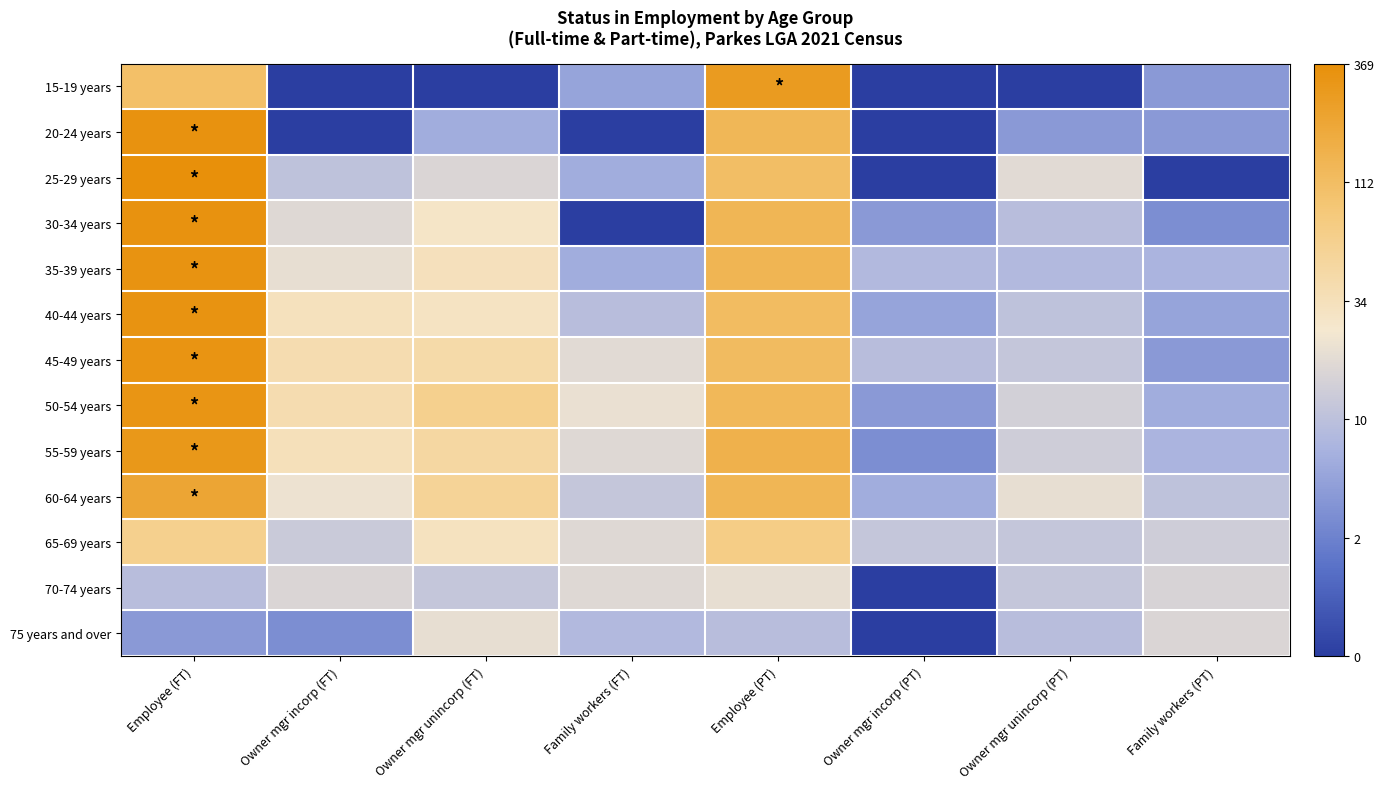

Reading left to right, what are all the values shown in this chart?

15-19 years: Employee (FT)=4.7	Owner mgr incorp (FT)=0.0	Owner mgr unincorp (FT)=0.0	Family workers (FT)=1.8	Employee (PT)=5.6	Owner mgr incorp (PT)=0.0	Owner mgr unincorp (PT)=0.0	Family workers (PT)=1.6
20-24 years: Employee (FT)=5.8	Owner mgr incorp (FT)=0.0	Owner mgr unincorp (FT)=1.9	Family workers (FT)=0.0	Employee (PT)=4.9	Owner mgr incorp (PT)=0.0	Owner mgr unincorp (PT)=1.6	Family workers (PT)=1.6
25-29 years: Employee (FT)=5.9	Owner mgr incorp (FT)=2.4	Owner mgr unincorp (FT)=2.8	Family workers (FT)=1.9	Employee (PT)=4.7	Owner mgr incorp (PT)=0.0	Owner mgr unincorp (PT)=2.9	Family workers (PT)=0.0
30-34 years: Employee (FT)=5.8	Owner mgr incorp (FT)=2.9	Owner mgr unincorp (FT)=3.4	Family workers (FT)=0.0	Employee (PT)=4.9	Owner mgr incorp (PT)=1.6	Owner mgr unincorp (PT)=2.3	Family workers (PT)=1.4
35-39 years: Employee (FT)=5.8	Owner mgr incorp (FT)=3.0	Owner mgr unincorp (FT)=3.5	Family workers (FT)=1.9	Employee (PT)=4.9	Owner mgr incorp (PT)=2.2	Owner mgr unincorp (PT)=2.2	Family workers (PT)=2.1
40-44 years: Employee (FT)=5.8	Owner mgr incorp (FT)=3.5	Owner mgr unincorp (FT)=3.4	Family workers (FT)=2.3	Employee (PT)=4.7	Owner mgr incorp (PT)=1.8	Owner mgr unincorp (PT)=2.4	Family workers (PT)=1.8
45-49 years: Employee (FT)=5.8	Owner mgr incorp (FT)=3.7	Owner mgr unincorp (FT)=3.8	Family workers (FT)=2.9	Employee (PT)=4.8	Owner mgr incorp (PT)=2.3	Owner mgr unincorp (PT)=2.5	Family workers (PT)=1.6
50-54 years: Employee (FT)=5.8	Owner mgr incorp (FT)=3.7	Owner mgr unincorp (FT)=4.1	Family workers (FT)=3.1	Employee (PT)=4.9	Owner mgr incorp (PT)=1.6	Owner mgr unincorp (PT)=2.7	Family workers (PT)=1.9
55-59 years: Employee (FT)=5.7	Owner mgr incorp (FT)=3.6	Owner mgr unincorp (FT)=3.9	Family workers (FT)=2.9	Employee (PT)=5.0	Owner mgr incorp (PT)=1.4	Owner mgr unincorp (PT)=2.6	Family workers (PT)=2.1
60-64 years: Employee (FT)=5.3	Owner mgr incorp (FT)=3.1	Owner mgr unincorp (FT)=4.0	Family workers (FT)=2.5	Employee (PT)=4.9	Owner mgr incorp (PT)=1.9	Owner mgr unincorp (PT)=3.0	Family workers (PT)=2.4
65-69 years: Employee (FT)=4.1	Owner mgr incorp (FT)=2.6	Owner mgr unincorp (FT)=3.5	Family workers (FT)=2.9	Employee (PT)=4.3	Owner mgr incorp (PT)=2.5	Owner mgr unincorp (PT)=2.5	Family workers (PT)=2.6
70-74 years: Employee (FT)=2.3	Owner mgr incorp (FT)=2.8	Owner mgr unincorp (FT)=2.5	Family workers (FT)=2.9	Employee (PT)=3.0	Owner mgr incorp (PT)=0.0	Owner mgr unincorp (PT)=2.5	Family workers (PT)=2.8
75 years and over: Employee (FT)=1.6	Owner mgr incorp (FT)=1.4	Owner mgr unincorp (FT)=3.0	Family workers (FT)=2.2	Employee (PT)=2.3	Owner mgr incorp (PT)=0.0	Owner mgr unincorp (PT)=2.3	Family workers (PT)=2.8